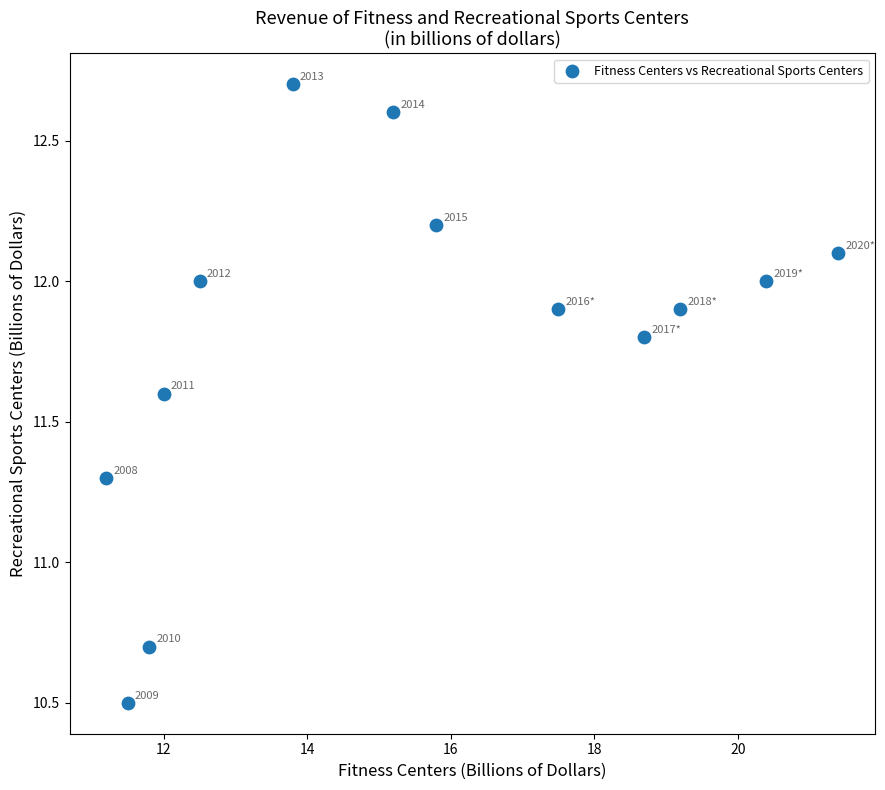

What is the range of Y values (max minus min)?

2.2